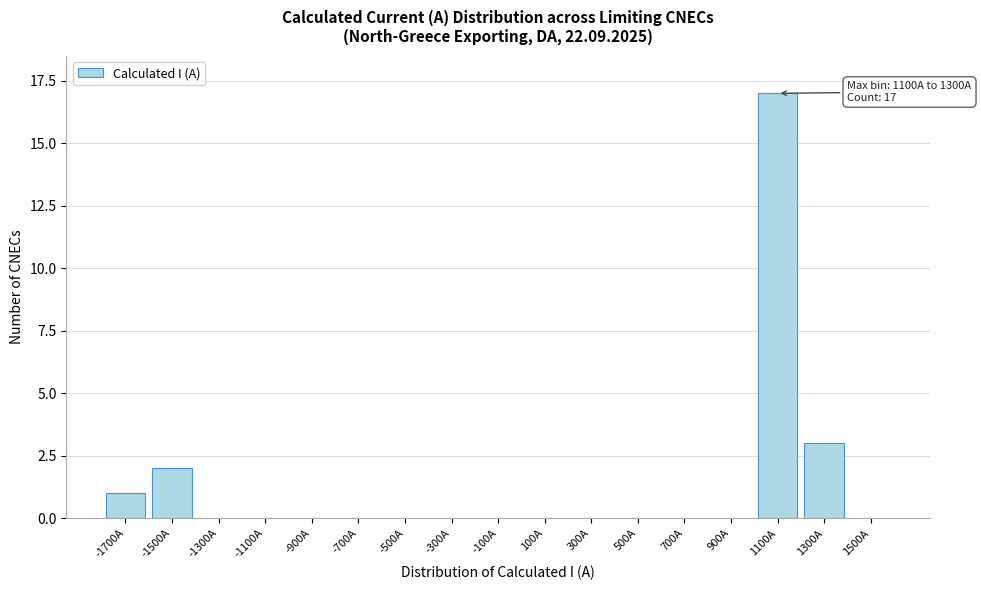

Reading left to right, list all the values displayed in this chart.

-1700A=1	-1500A=2	-1300A=0	-1100A=0	-900A=0	-700A=0	-500A=0	-300A=0	-100A=0	100A=0	300A=0	500A=0	700A=0	900A=0	1100A=17	1300A=3	1500A=0